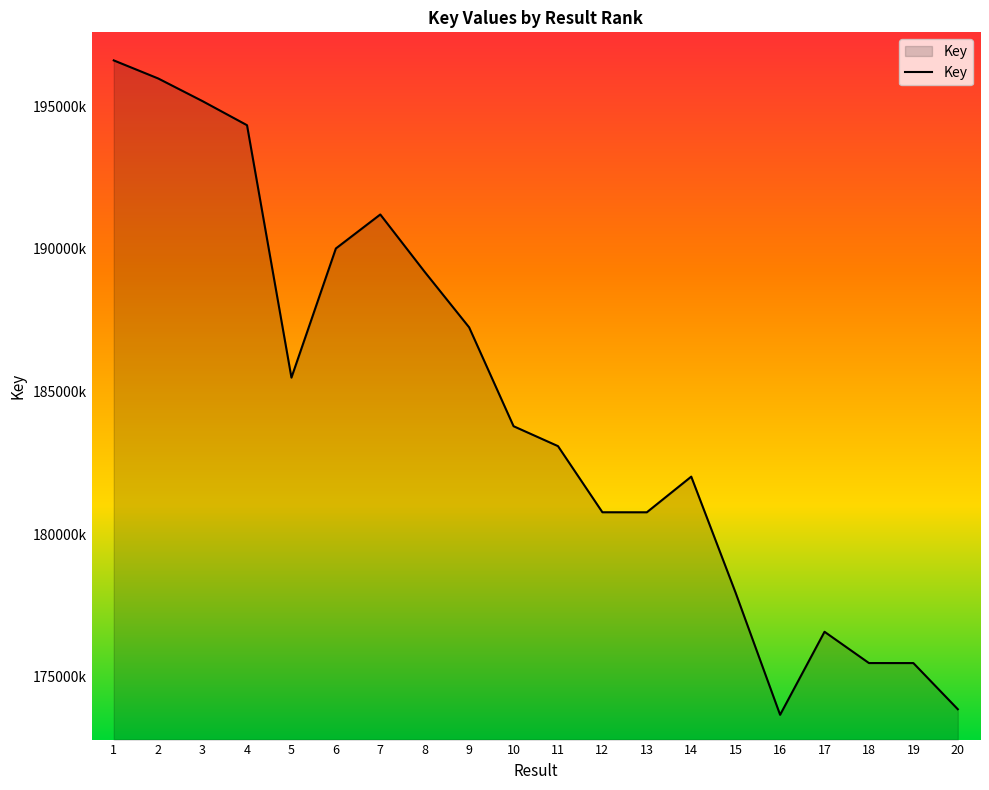

At which category does the data reach its first local valley?

5